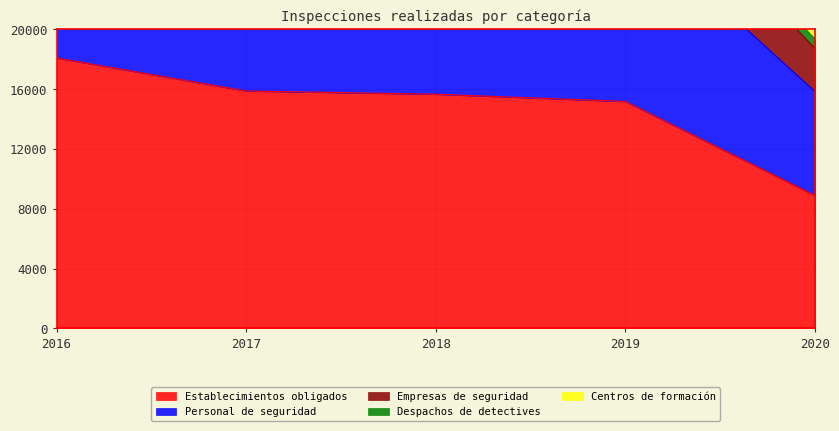

Reading left to right, what are all the values shown in this chart?

Empresas de seguridad: 4195	4194	5014	4680	2879
Centros de formación: 322	311	542	451	316
Despachos de detectives: 176	179	490	614	635
Personal de seguridad: 10648	10753	13110	12197	6953
Establecimientos obligados: 18088	15879	15663	15179	8889